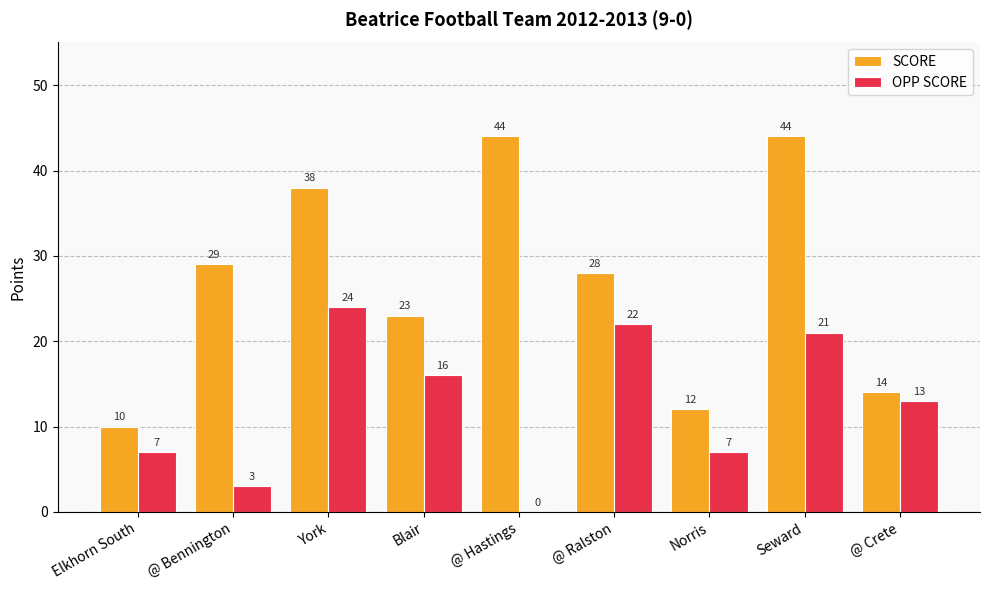

At which label is SCORE closest to 27?

@ Ralston